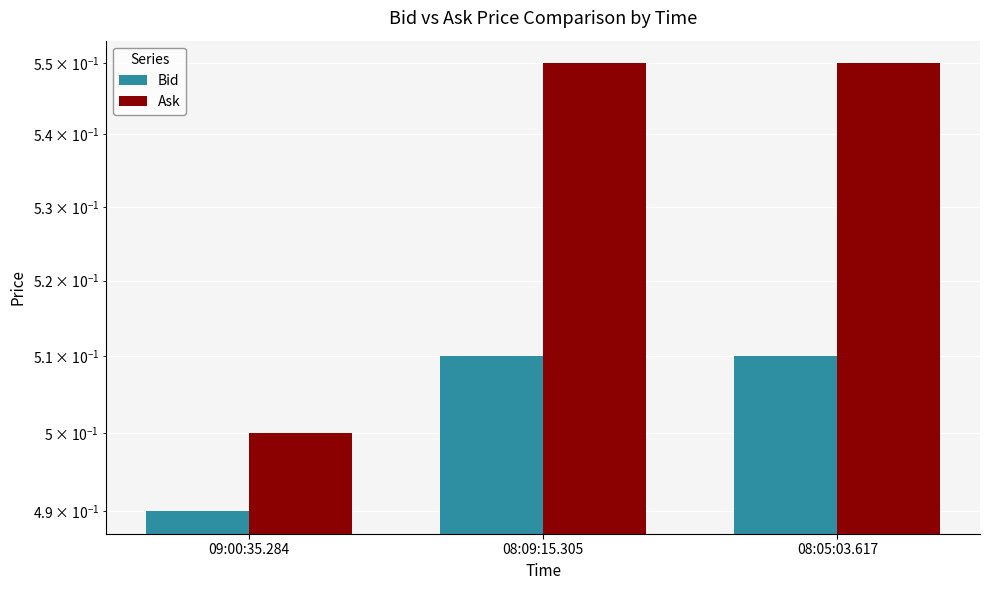

What is the sum of the Ask values at 08:09:15.305 and 08:05:03.617?

1.1